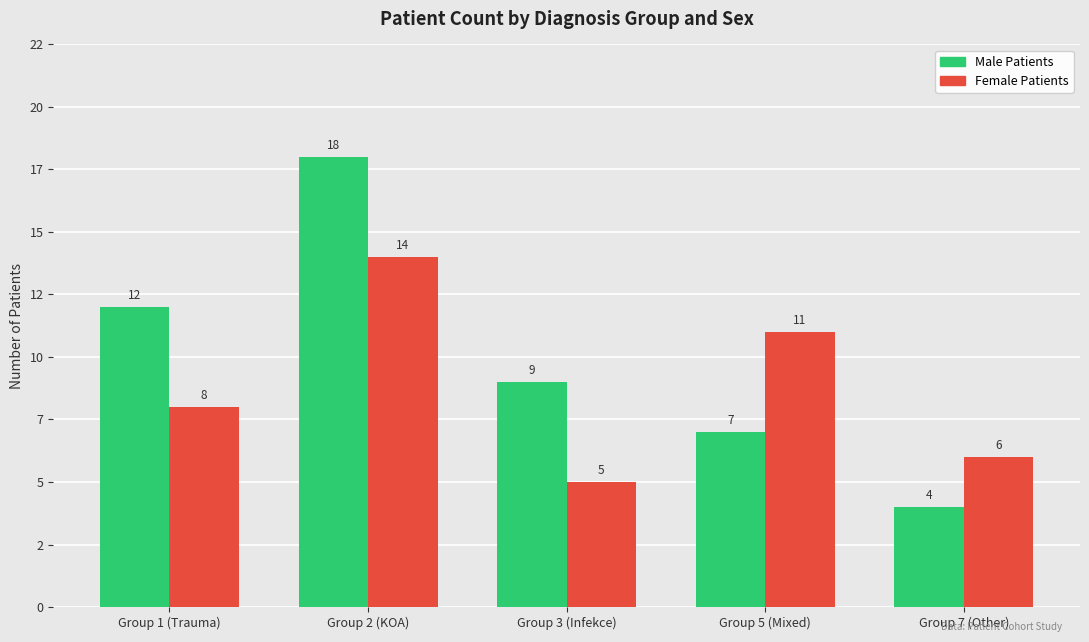

What is the highest value of the Female Patients series?

14